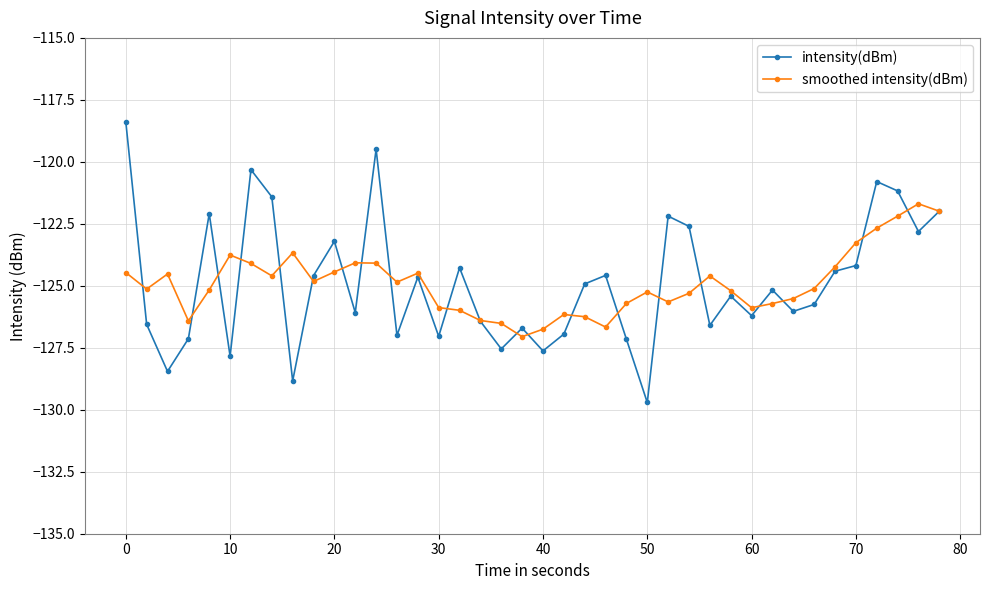

In intensity(dBm), how many points are lower than both neighbors (excluding endpoints)?

13